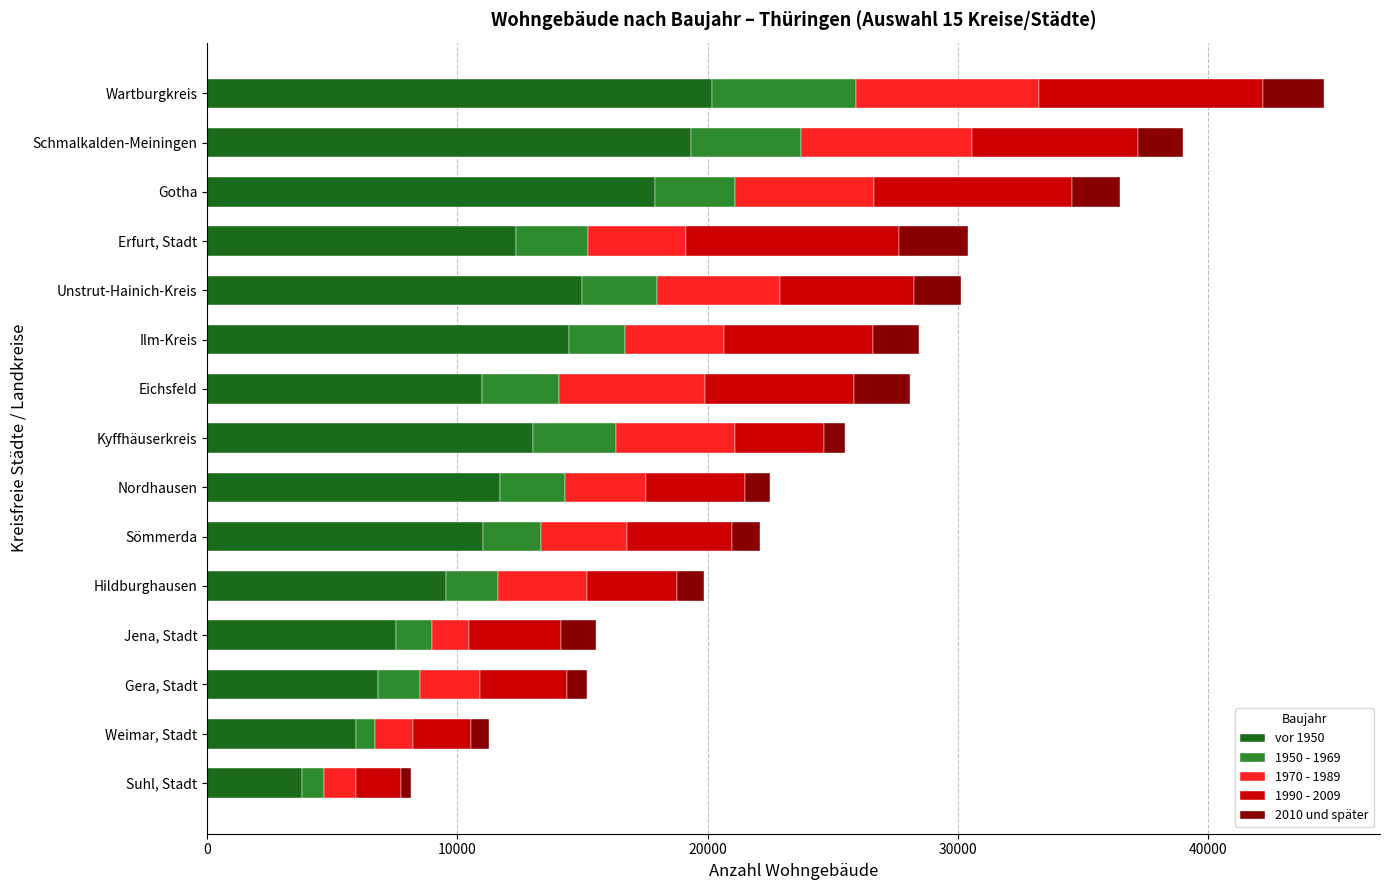

The value of vor 1950 at Gera, Stadt is 3028. True or false?

False